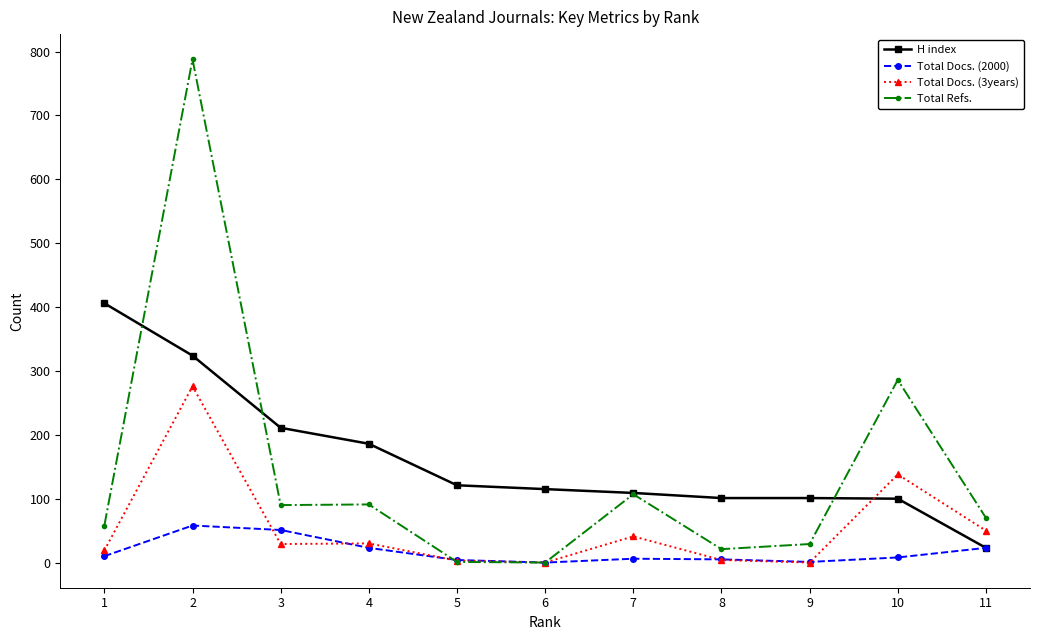

Between which two adjacent categories do Total Refs. and Total Docs. (2000) first intersect?

4 and 5